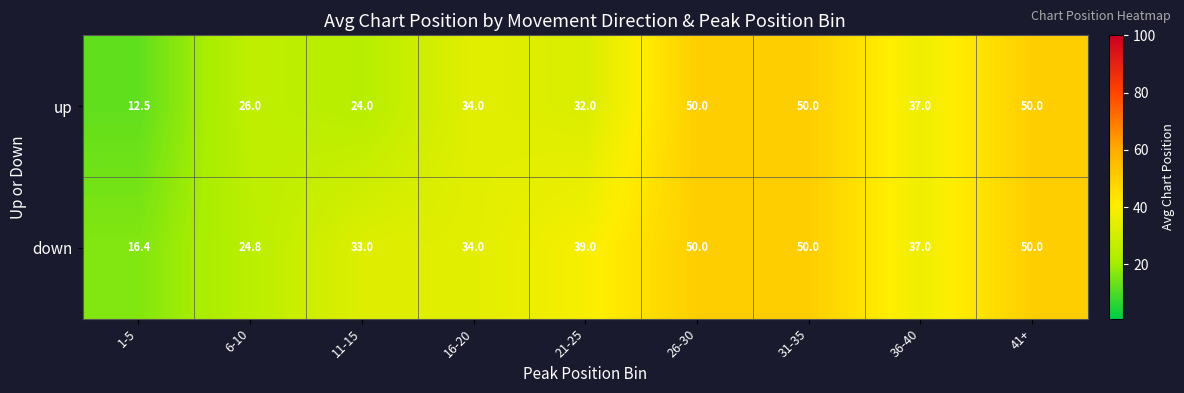

What is the sum of the up values at 21-25 and 16-20?

66.0